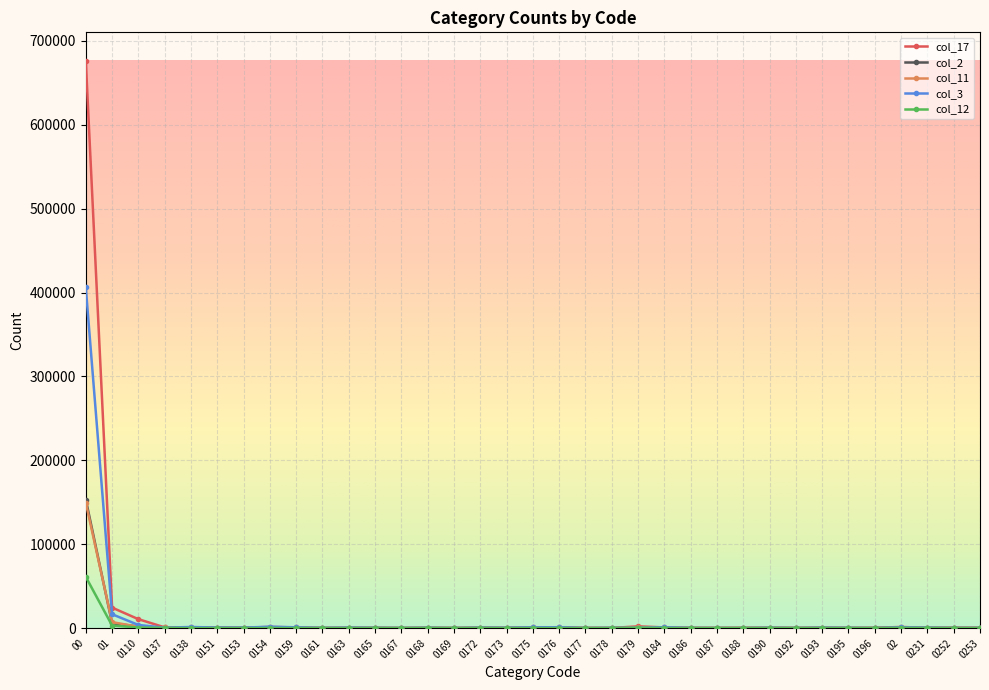

What is the average value of the col_11 series?

4703